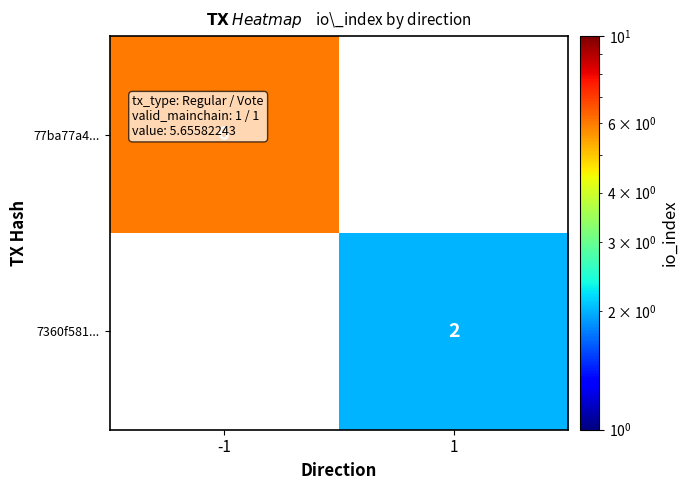

The 77ba77a4... series shows 8 at -1. True or false?

False